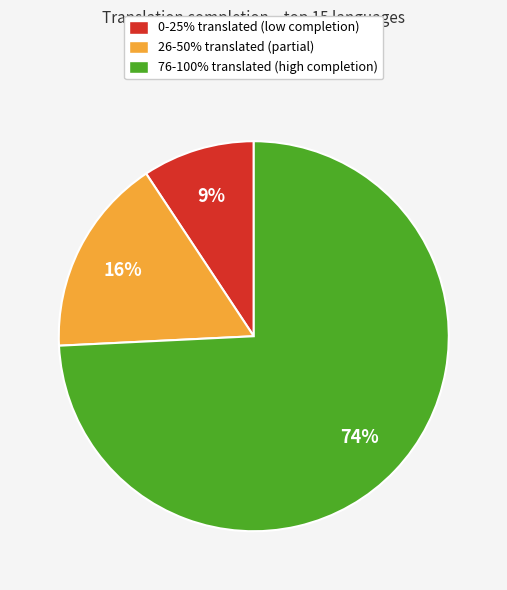

What is the majority slice?

76-100% translated (high completion)